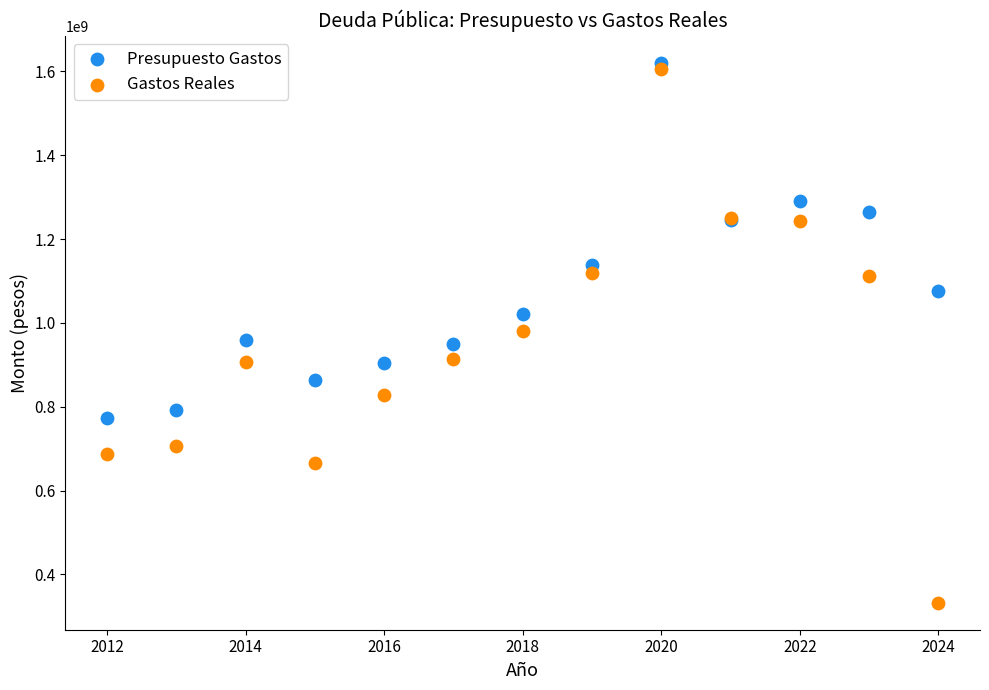

Which series reaches the minimum Y coordinate?

Gastos Reales